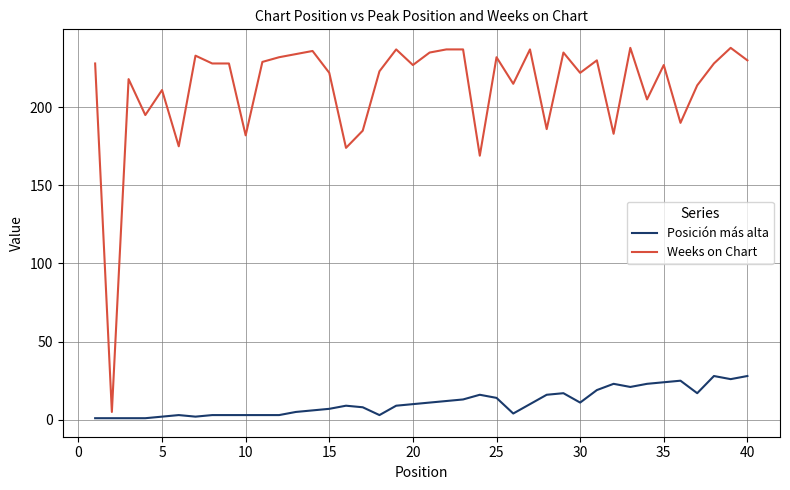

What is the average value of the Weeks on Chart series?

212